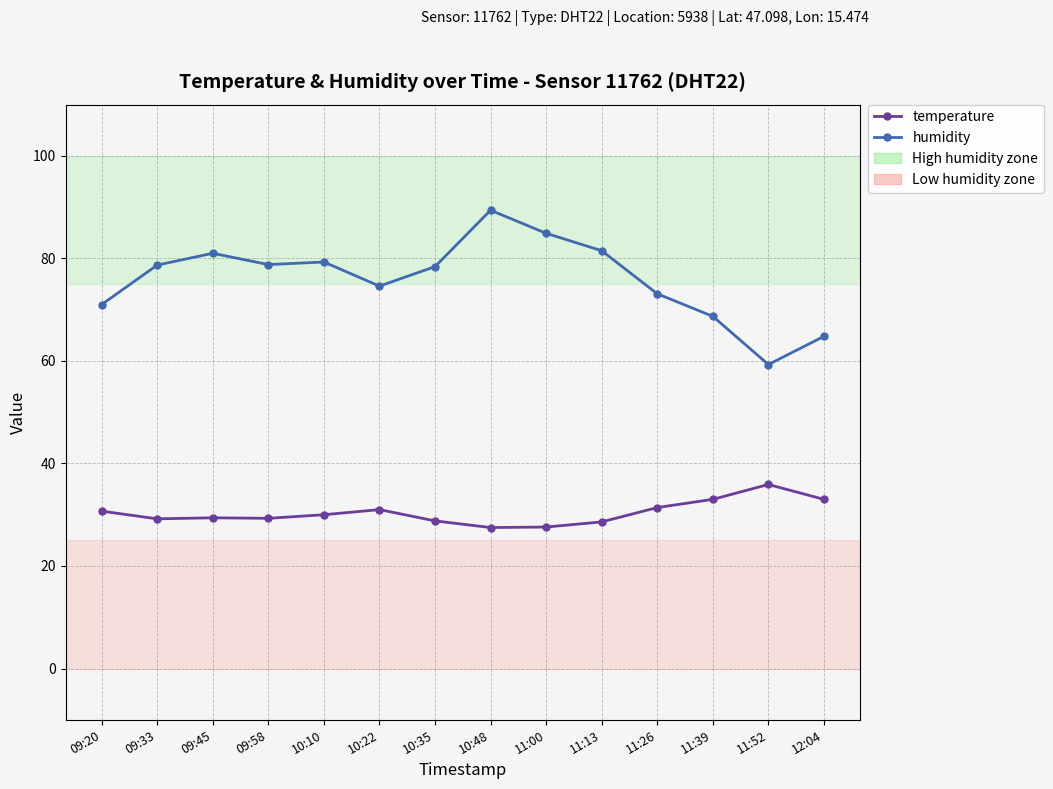

True or false: temperature and humidity intersect in this chart.

False